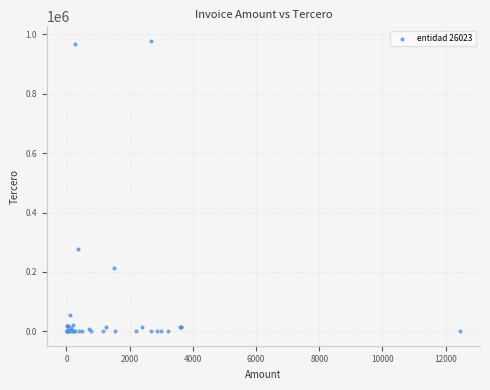

What Y value in the scatter plot is closest to 489304?

275686